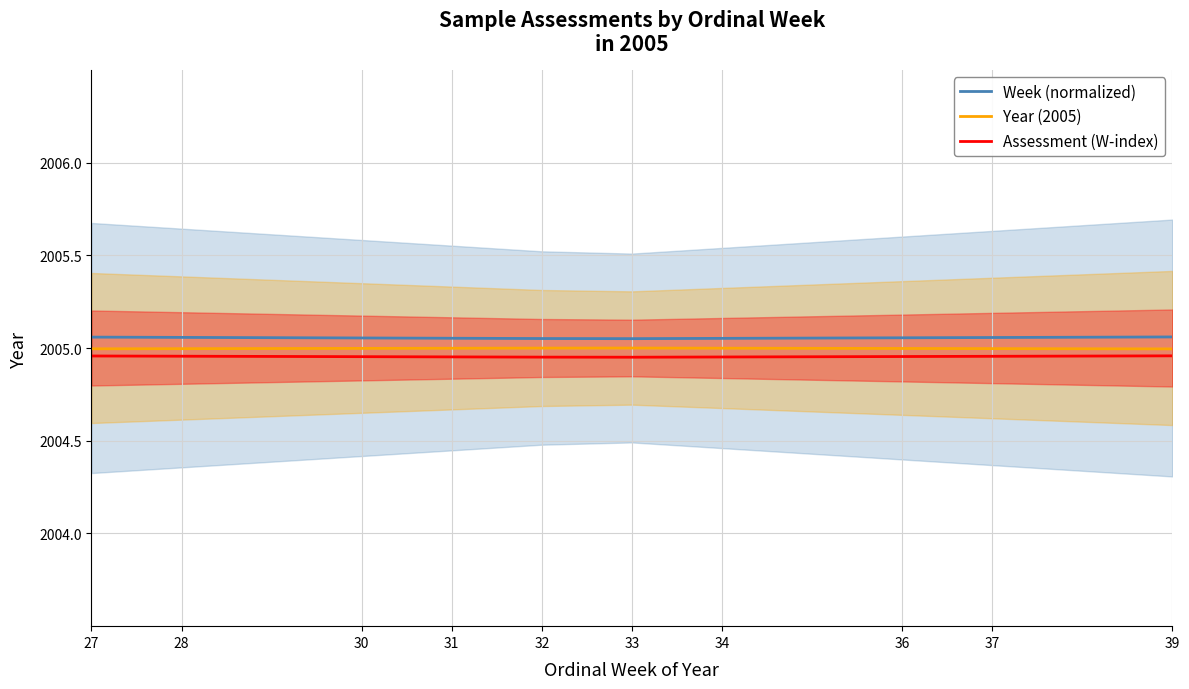

Reading right to left, transcribe all the data shown in this chart.

Week (normalized): 2005.1	2005.1	2005.1	2005.1	2005.1	2005.1	2005.1	2005.1	2005.1	2005.1
Year (2005): 2005.0	2005.0	2005.0	2005.0	2005.0	2005.0	2005.0	2005.0	2005.0	2005.0
Assessment (W-index): 2005.0	2005.0	2005.0	2005.0	2005.0	2005.0	2005.0	2005.0	2005.0	2005.0